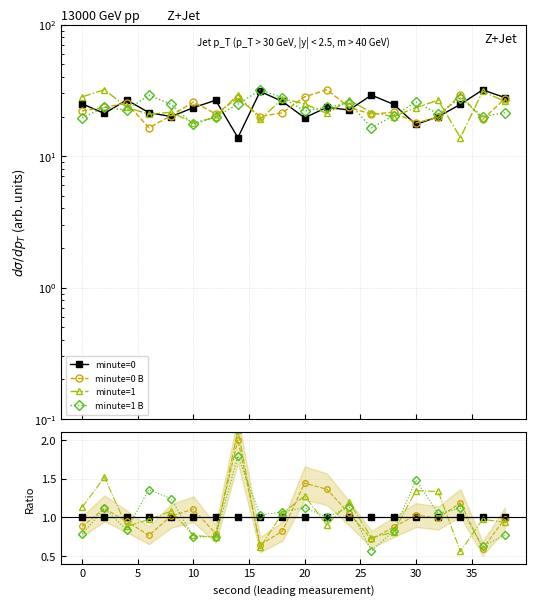

What are all the series names shown in the legend?

minute=0, minute=0 B, minute=1, minute=1 B